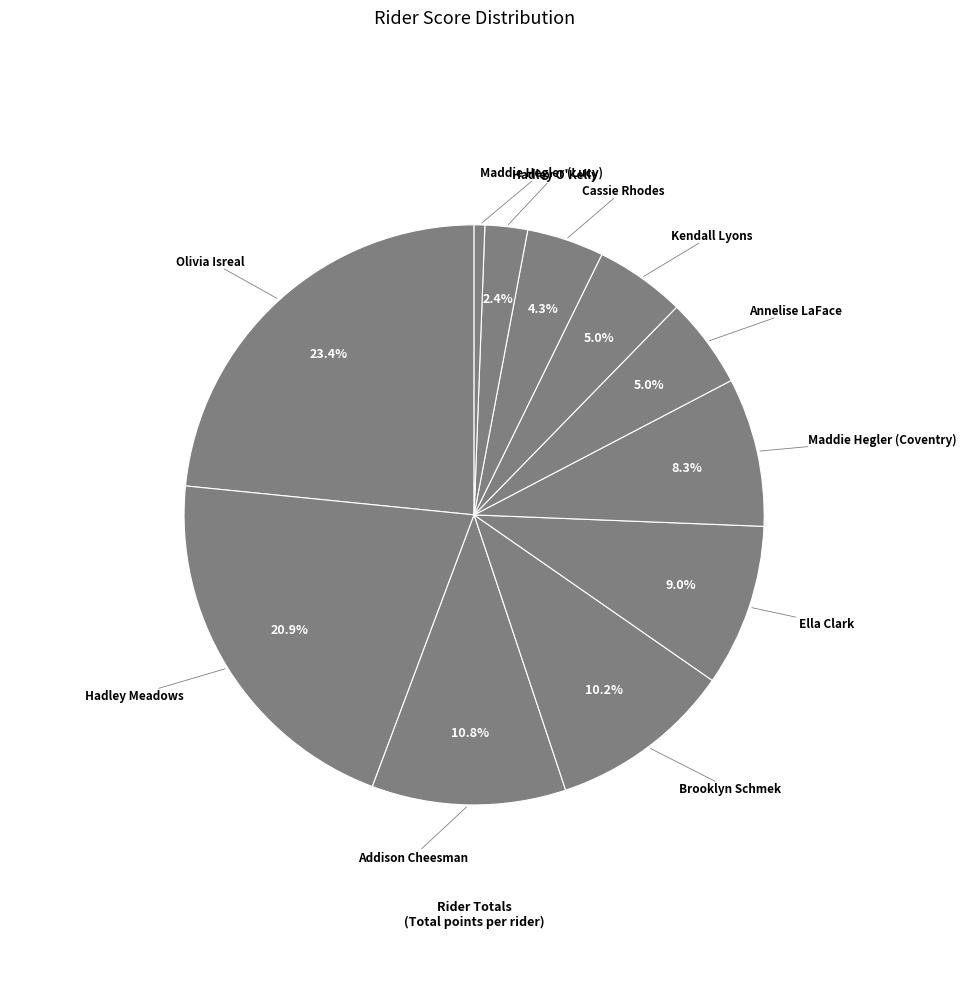

To the nearest percent, what is the difference between the largest and smallest slice percentages?

23%